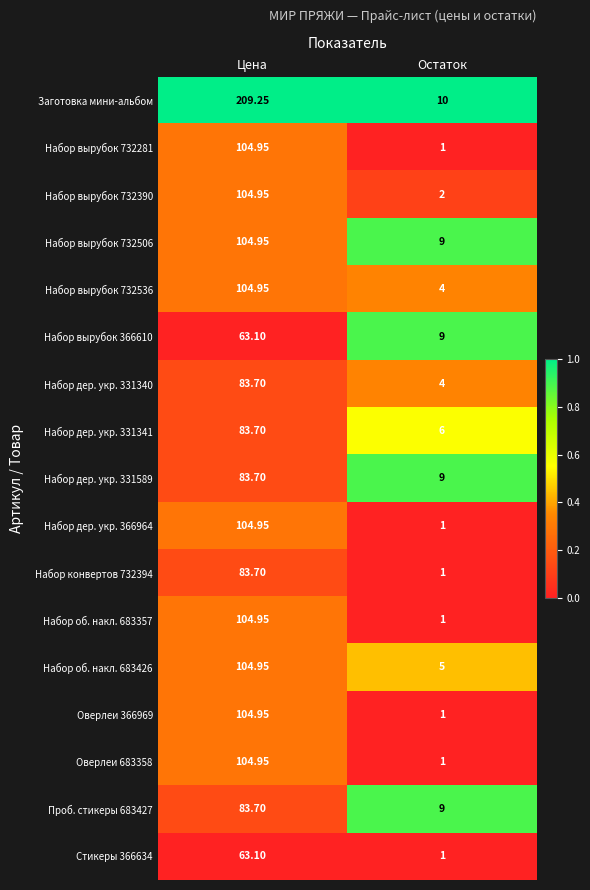

At which label does Проб. стикеры 683427 first exceed 83?

Цена